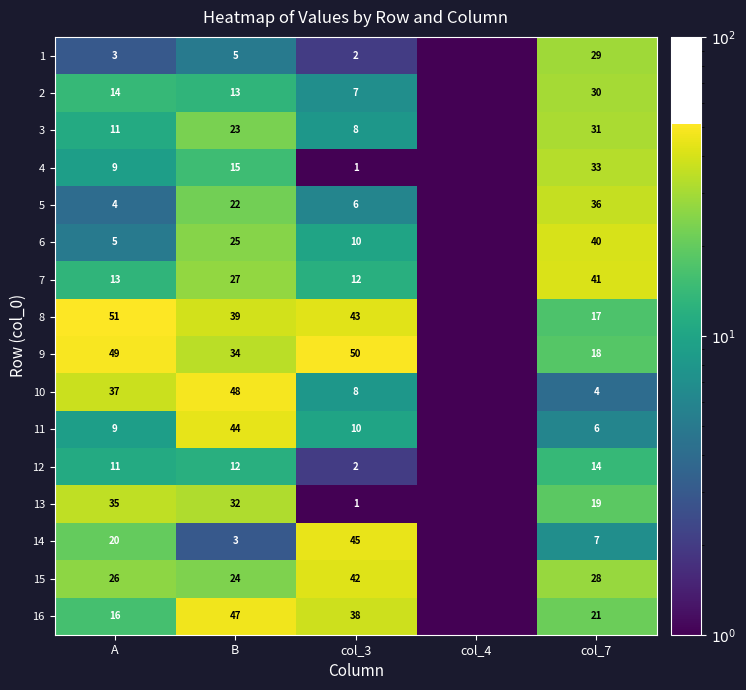

What is the difference between the highest and lowest values at B?

45.0